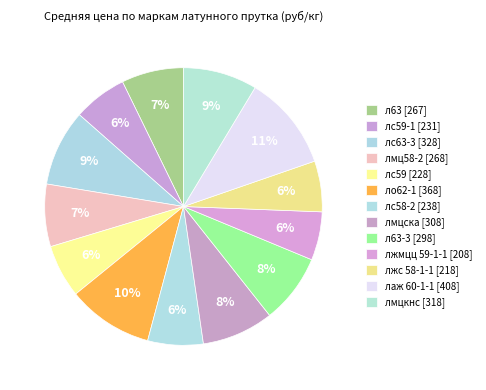

Count the number of slices in the pie.

13